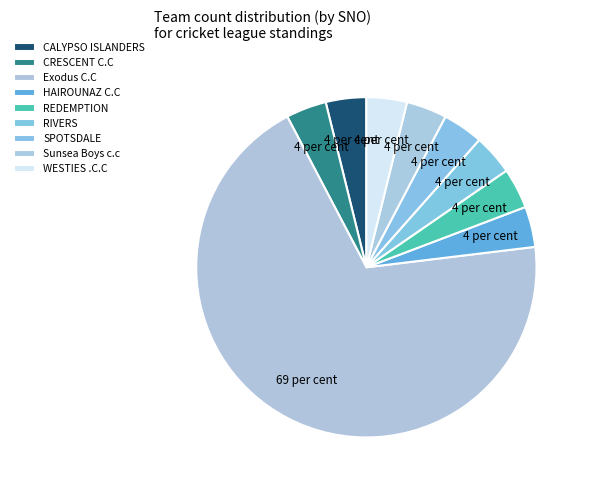

Do CALYPSO ISLANDERS and SPOTSDALE together represent more than half of the pie?

No